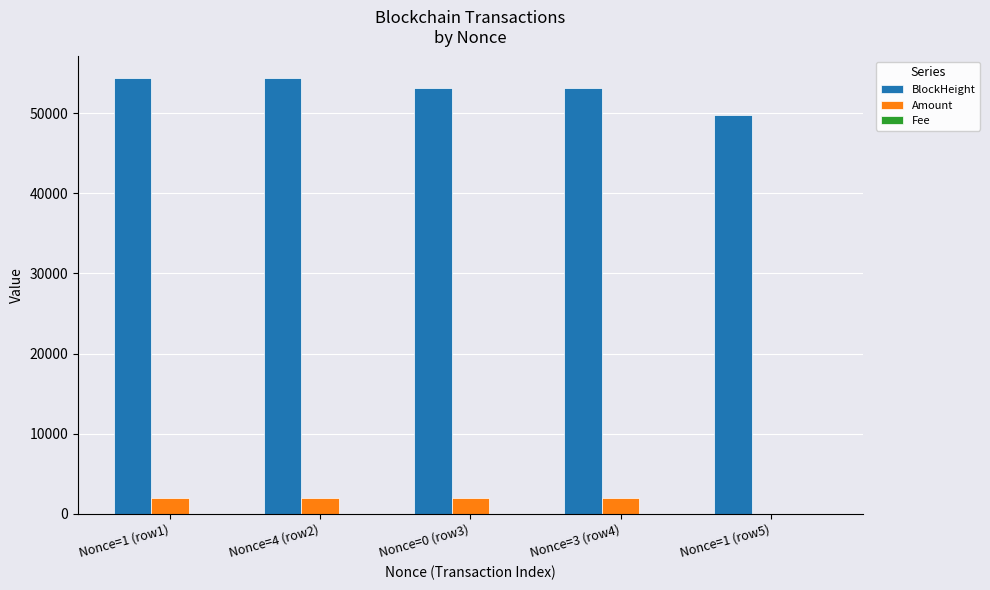

Is it true that BlockHeight equals 22442.8 at Nonce=4 (row2)?

False